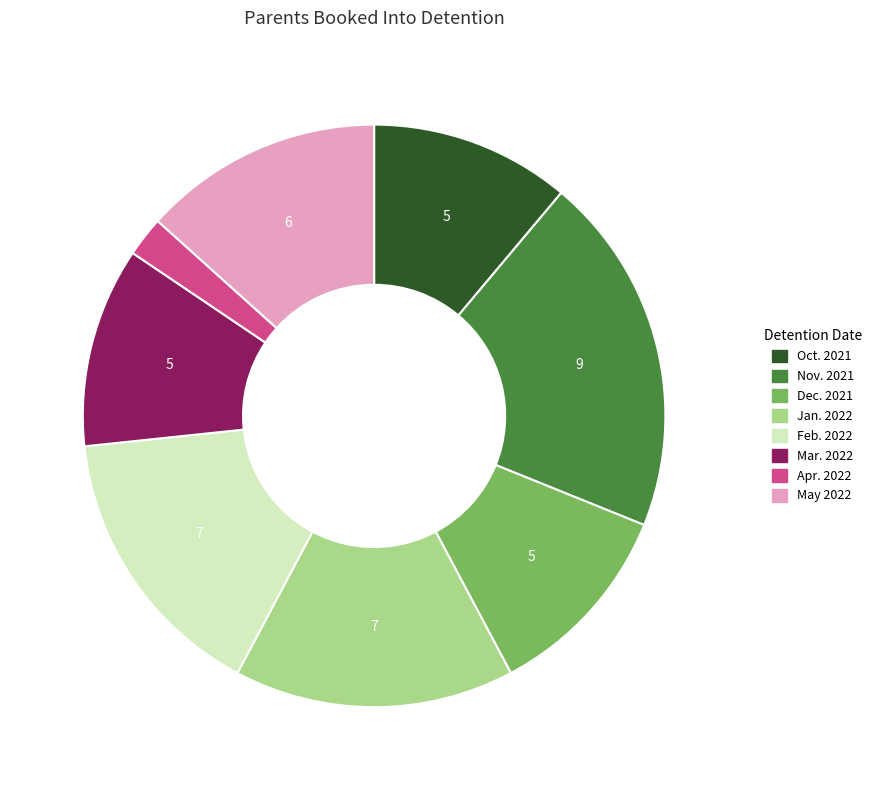

What is the smallest slice in the pie chart?

Apr. 2022